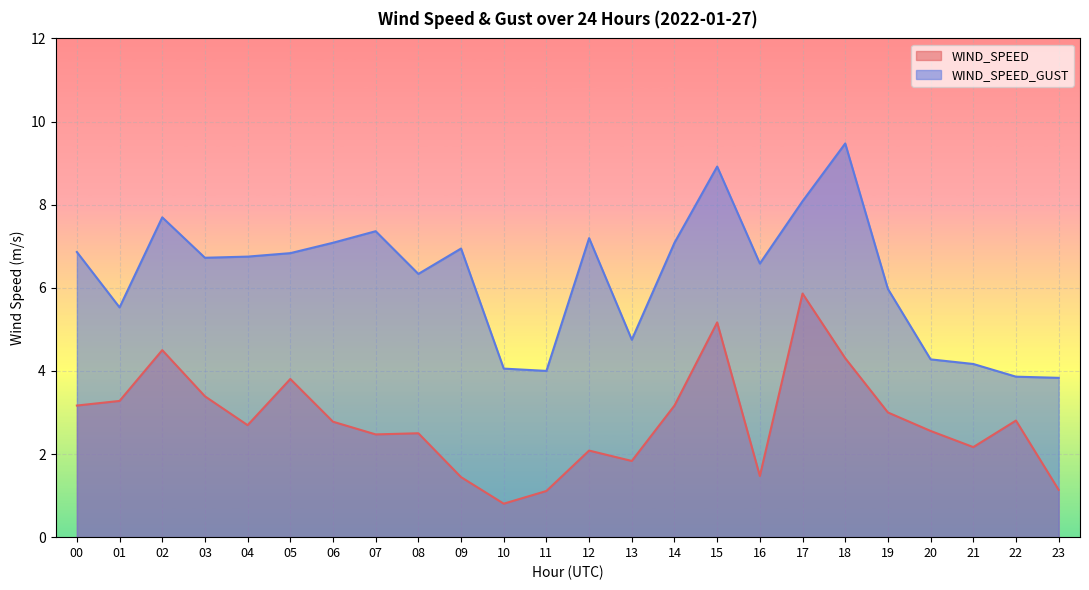

The WIND_SPEED series shows 0.5 at 12. True or false?

False